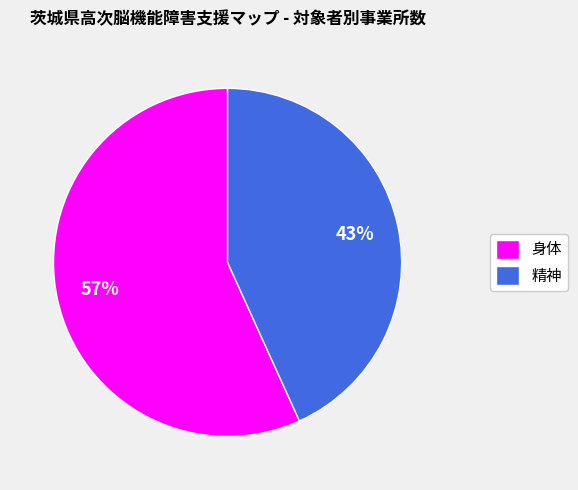

What percentage is the 精神 slice, to the nearest percent?

43%